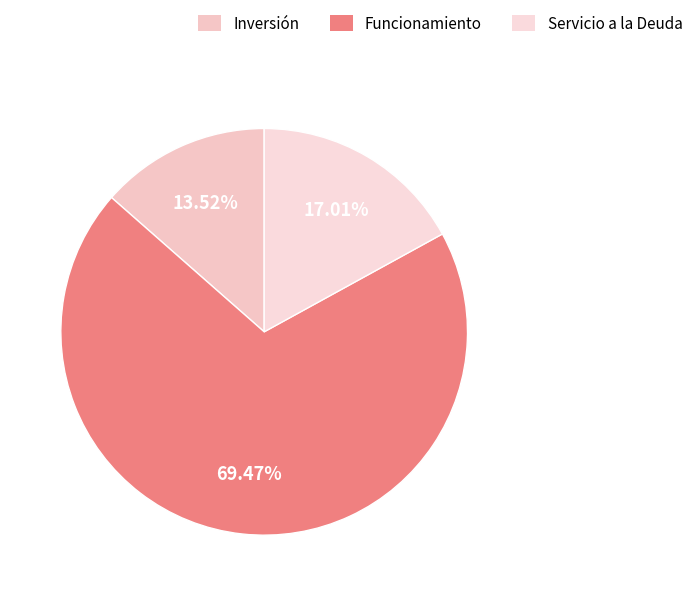

What portion of the pie excludes Funcionamiento?

30.5%